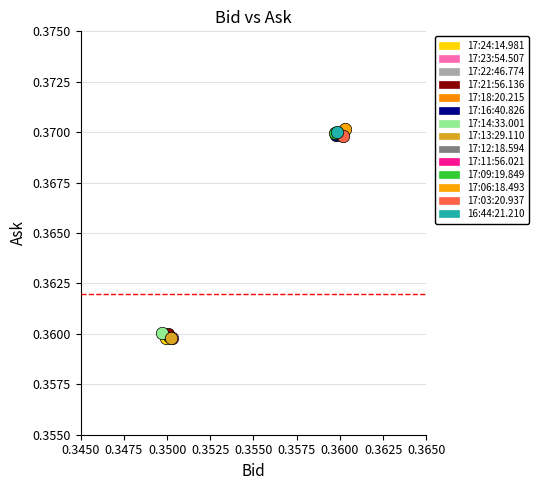

Which series contains the highest Y value?

17:06:18.493